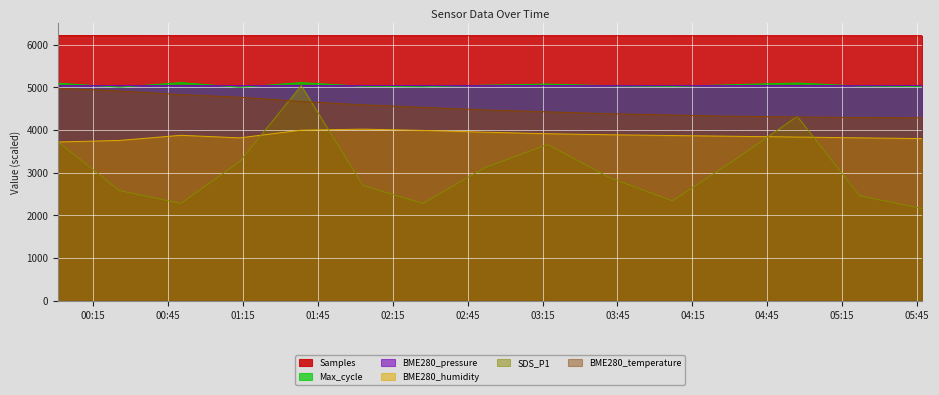

What is the difference between the maximum and minimum values in the BME280_humidity series?

301.2